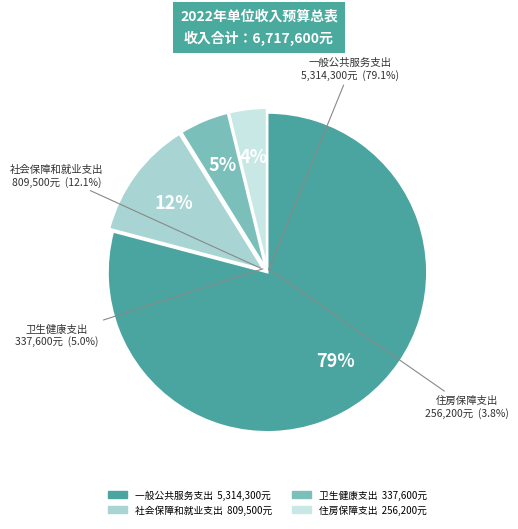

What percentage do 住房保障支出 and 社会保障和就业支出 together represent?

15.9%